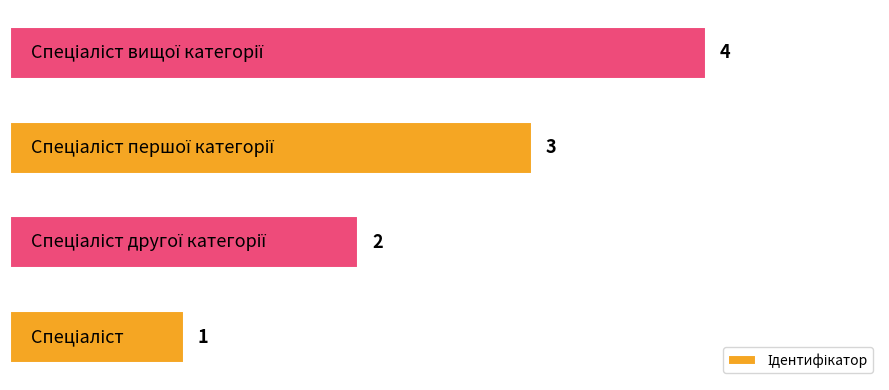

What is the maximum value shown in the chart?

4